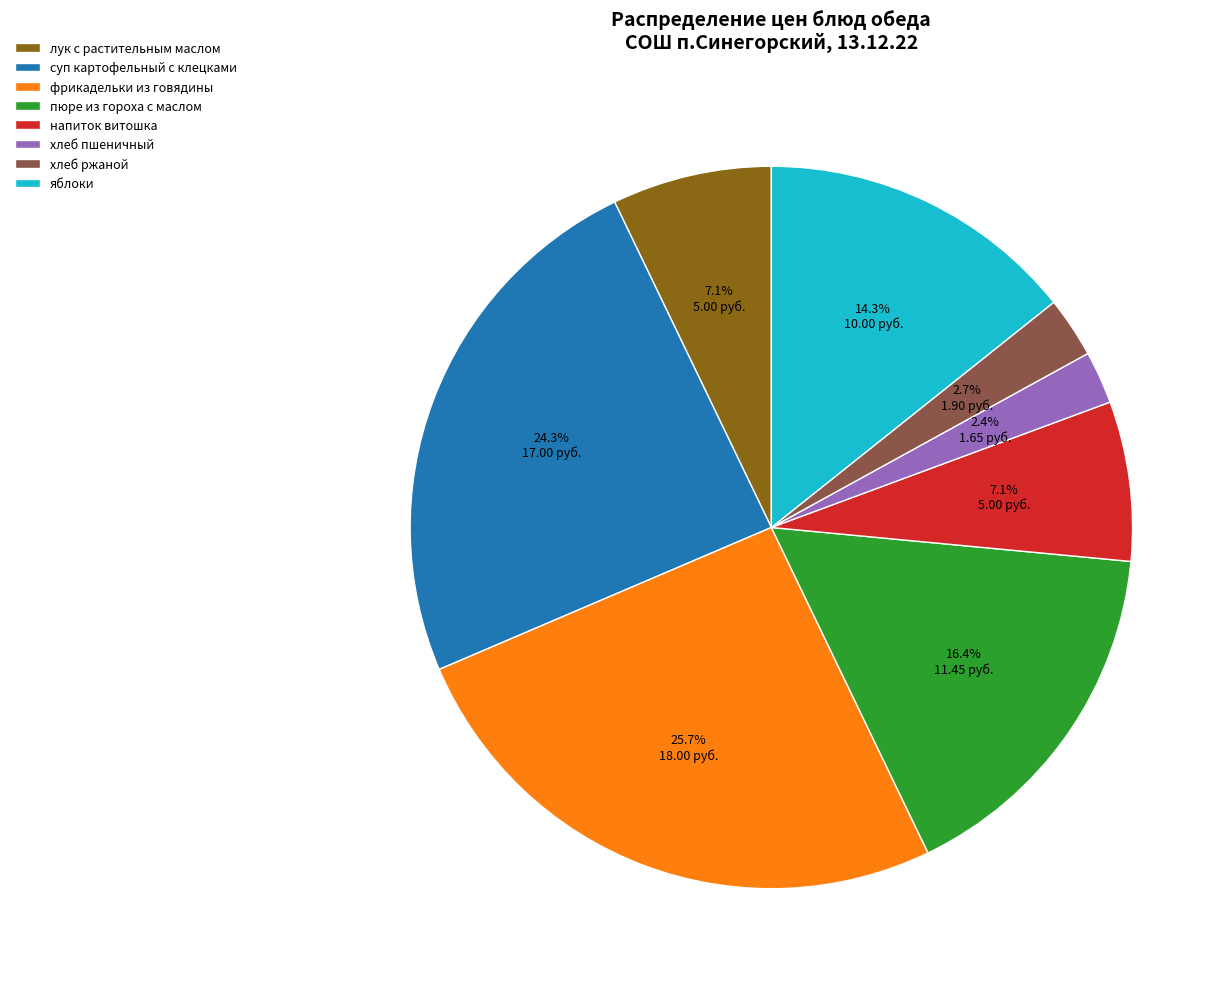

Which has a higher value, лук с растительным маслом or пюре из гороха с маслом?

пюре из гороха с маслом